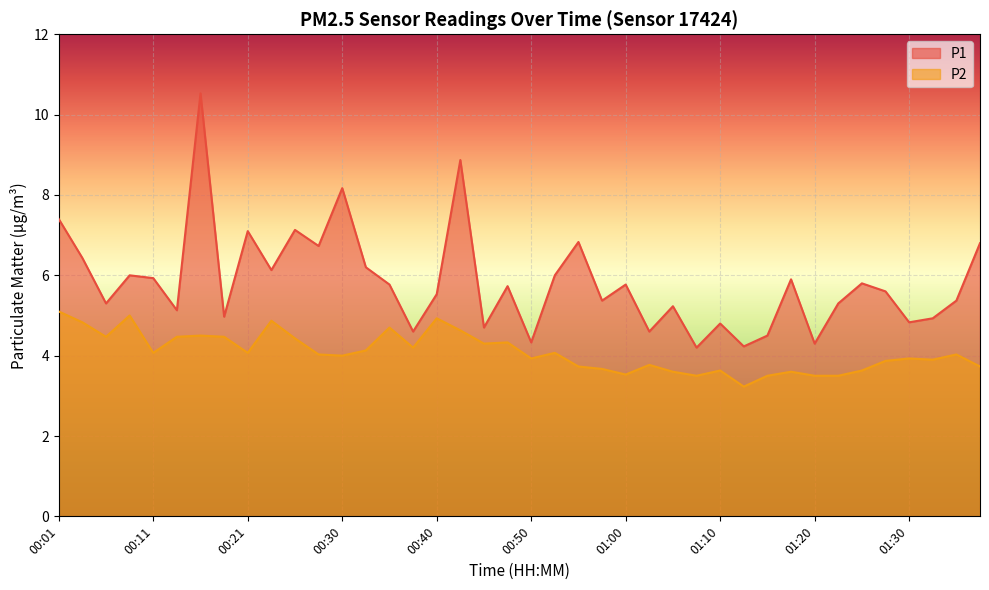

Reading left to right, list all the values displayed in this chart.

P1: 7.4	6.4	5.3	6.0	5.9	5.1	10.5	5.0	7.1	6.1	7.1	6.7	8.2	6.2	5.8	4.6	5.5	8.9	4.7	5.7	4.3	6.0	6.8	5.4	5.8	4.6	5.2	4.2	4.8	4.2	4.5	5.9	4.3	5.3	5.8	5.6	4.8	4.9	5.4	6.8
P2: 5.1	4.8	4.5	5.0	4.1	4.5	4.5	4.5	4.1	4.9	4.4	4.0	4.0	4.1	4.7	4.2	4.9	4.6	4.3	4.3	3.9	4.1	3.7	3.7	3.5	3.8	3.6	3.5	3.6	3.2	3.5	3.6	3.5	3.5	3.6	3.9	3.9	3.9	4.0	3.7